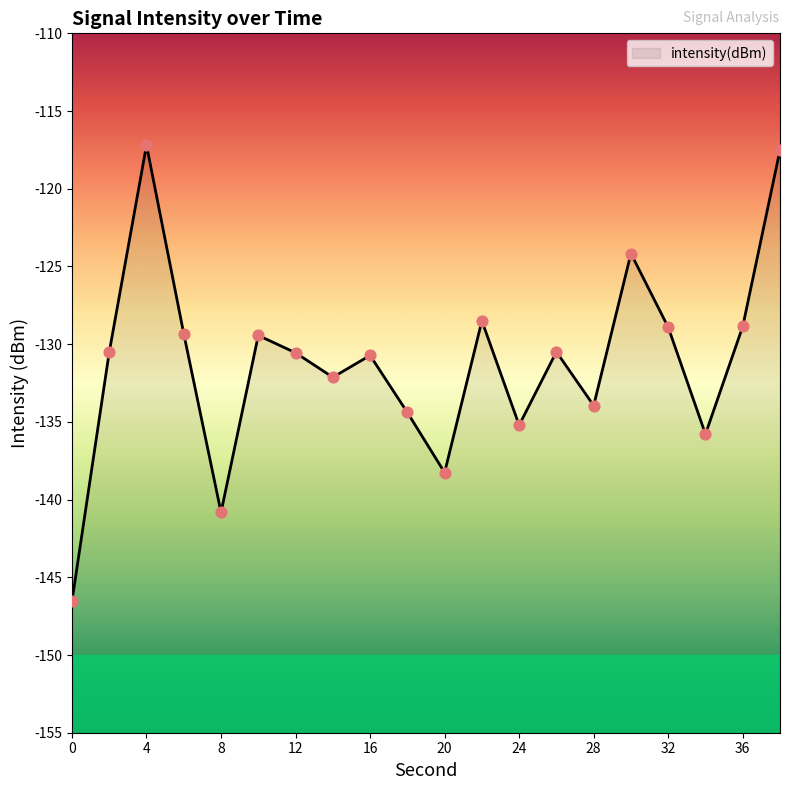

Which has a higher value, 8 or 20?

20